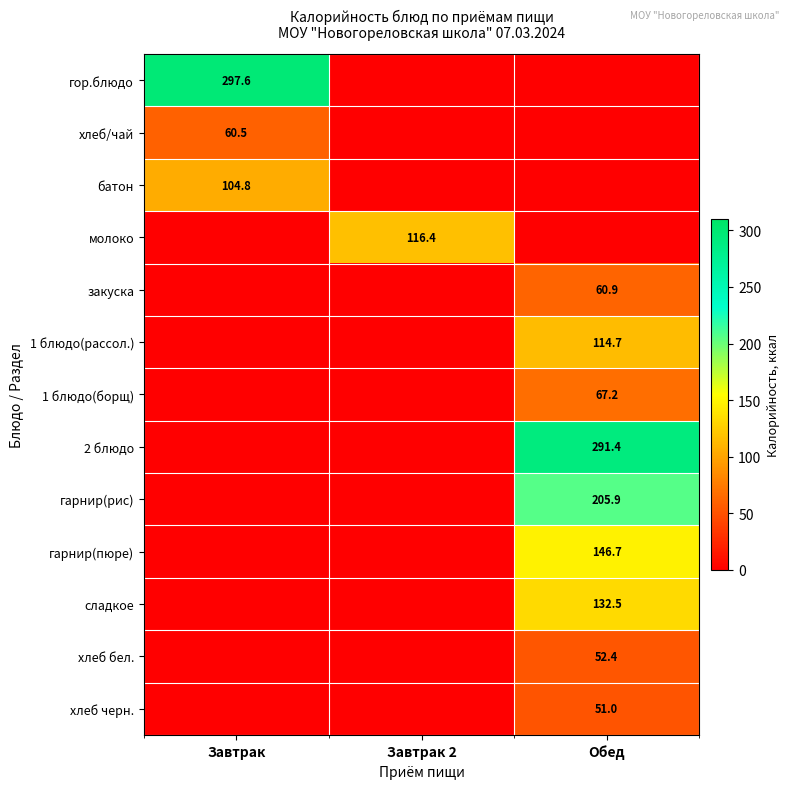

How many categories are shown in the chart?

3